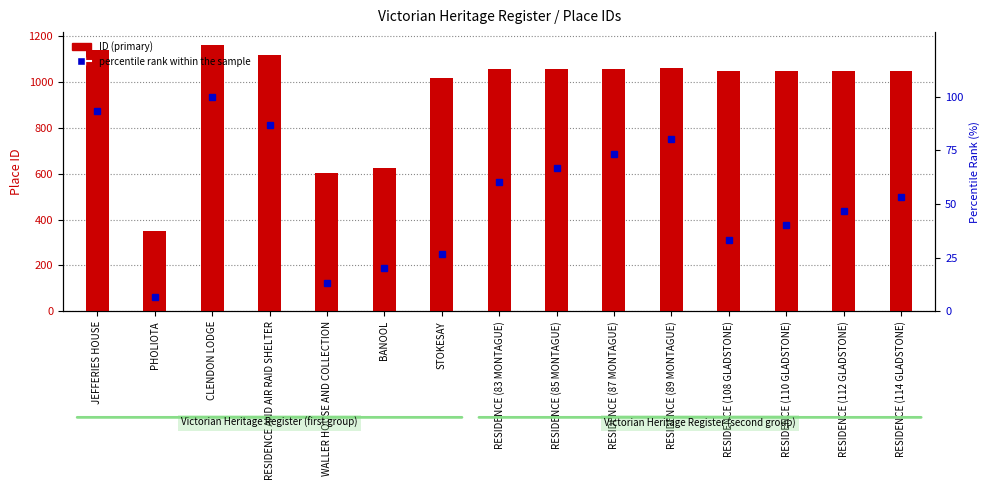

Reading right to left, list all the values displayed in this chart.

ID (primary): RESIDENCE (114 GLADSTONE)=1049.0	RESIDENCE (112 GLADSTONE)=1048.0	RESIDENCE (110 GLADSTONE)=1047.0	RESIDENCE (108 GLADSTONE)=1046.0	RESIDENCE (89 MONTAGUE)=1059.0	RESIDENCE (87 MONTAGUE)=1058.0	RESIDENCE (85 MONTAGUE)=1057.0	RESIDENCE (83 MONTAGUE)=1056.0	STOKESAY=1015.0	BANOOL=625.0	WALLER HOUSE AND COLLECTION=602.0	RESIDENCE AND AIR RAID SHELTER=1116.0	CLENDON LODGE=1159.0	PHOLIOTA=348.0	JEFFERIES HOUSE=1140.0
percentile rank within the sample: RESIDENCE (114 GLADSTONE)=53.3	RESIDENCE (112 GLADSTONE)=46.7	RESIDENCE (110 GLADSTONE)=40.0	RESIDENCE (108 GLADSTONE)=33.3	RESIDENCE (89 MONTAGUE)=80.0	RESIDENCE (87 MONTAGUE)=73.3	RESIDENCE (85 MONTAGUE)=66.7	RESIDENCE (83 MONTAGUE)=60.0	STOKESAY=26.7	BANOOL=20.0	WALLER HOUSE AND COLLECTION=13.3	RESIDENCE AND AIR RAID SHELTER=86.7	CLENDON LODGE=100.0	PHOLIOTA=6.7	JEFFERIES HOUSE=93.3